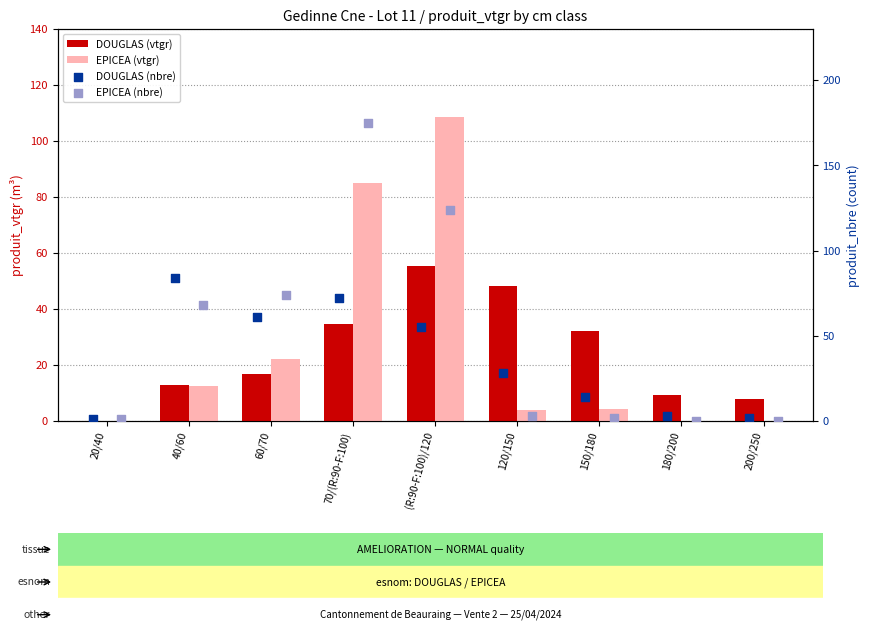

Which series has the largest total across all categories?

EPICEA (nbre)